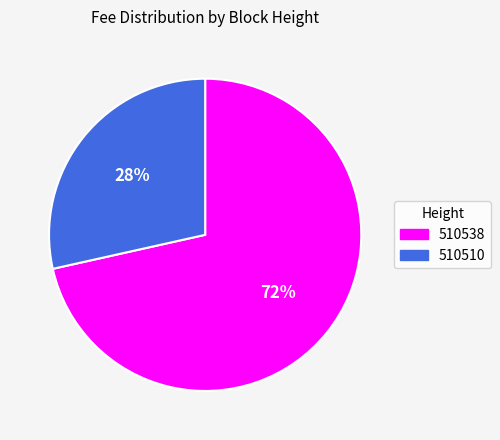

What is the smallest slice in the pie chart?

510510